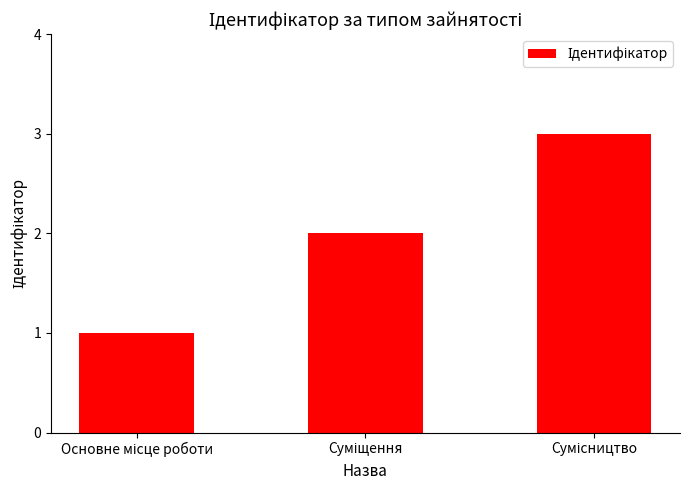

Are the bars horizontal?

No